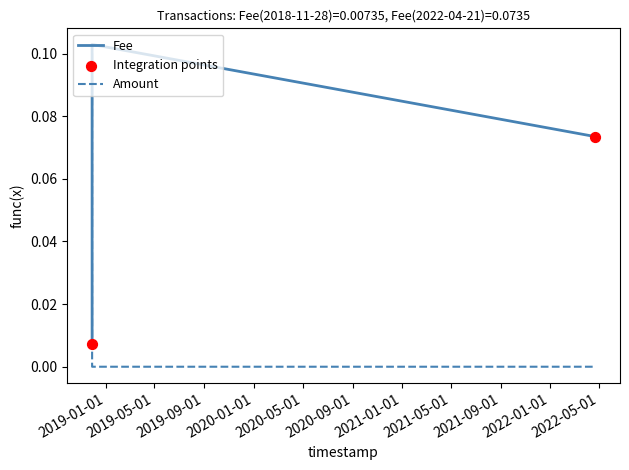

Which series has the largest total across all categories?

Fee